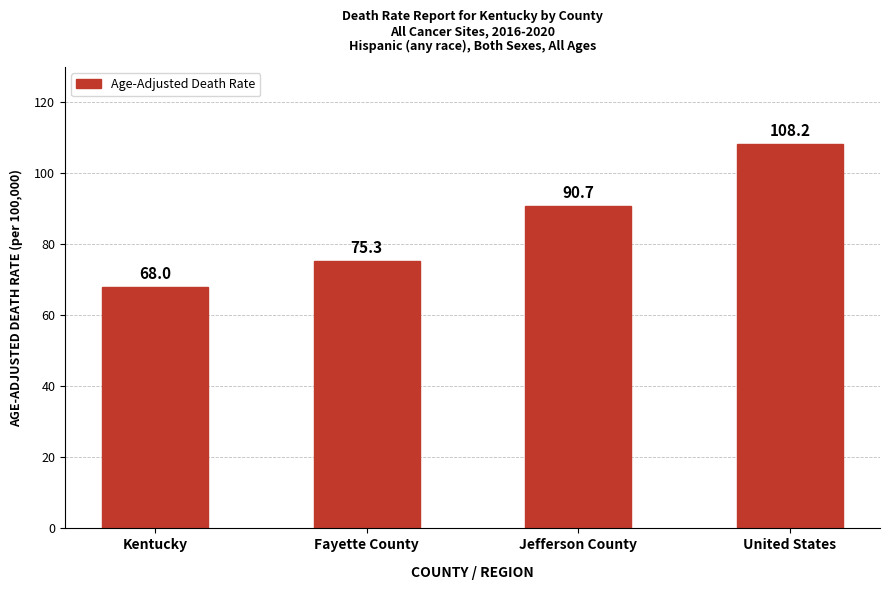

Rank the categories by value from lowest to highest.

Kentucky, Fayette County, Jefferson County, United States